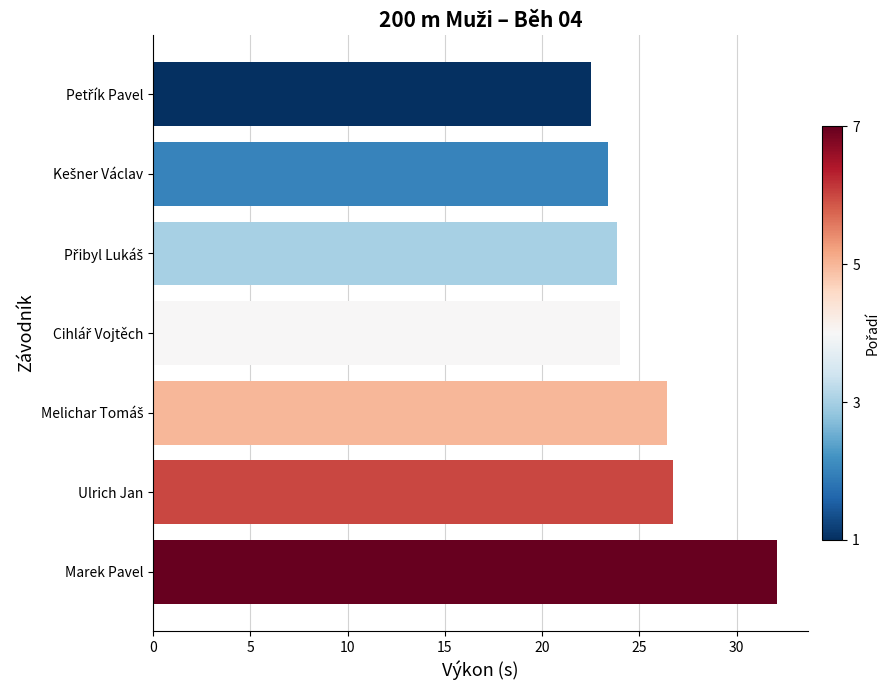

What is the difference between the maximum and minimum values?

9.5